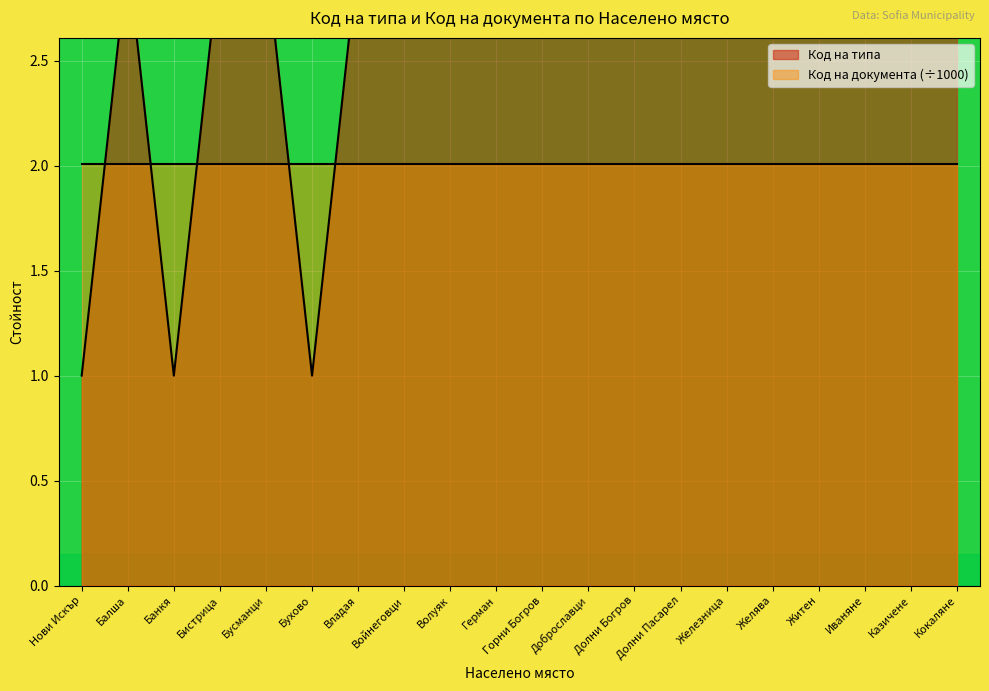

Which label corresponds to the largest value in the chart?

Балша